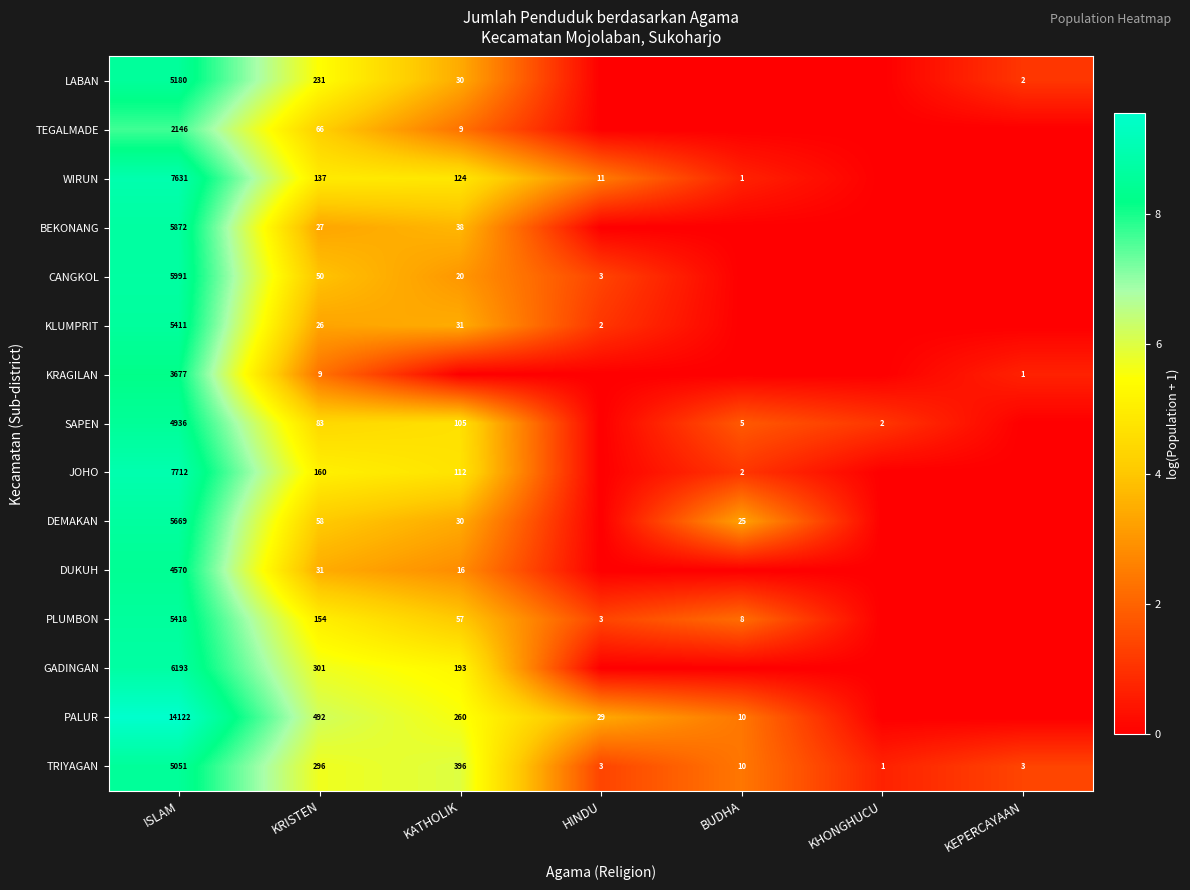

Where does the TRIYAGAN series first go above 10?

ISLAM